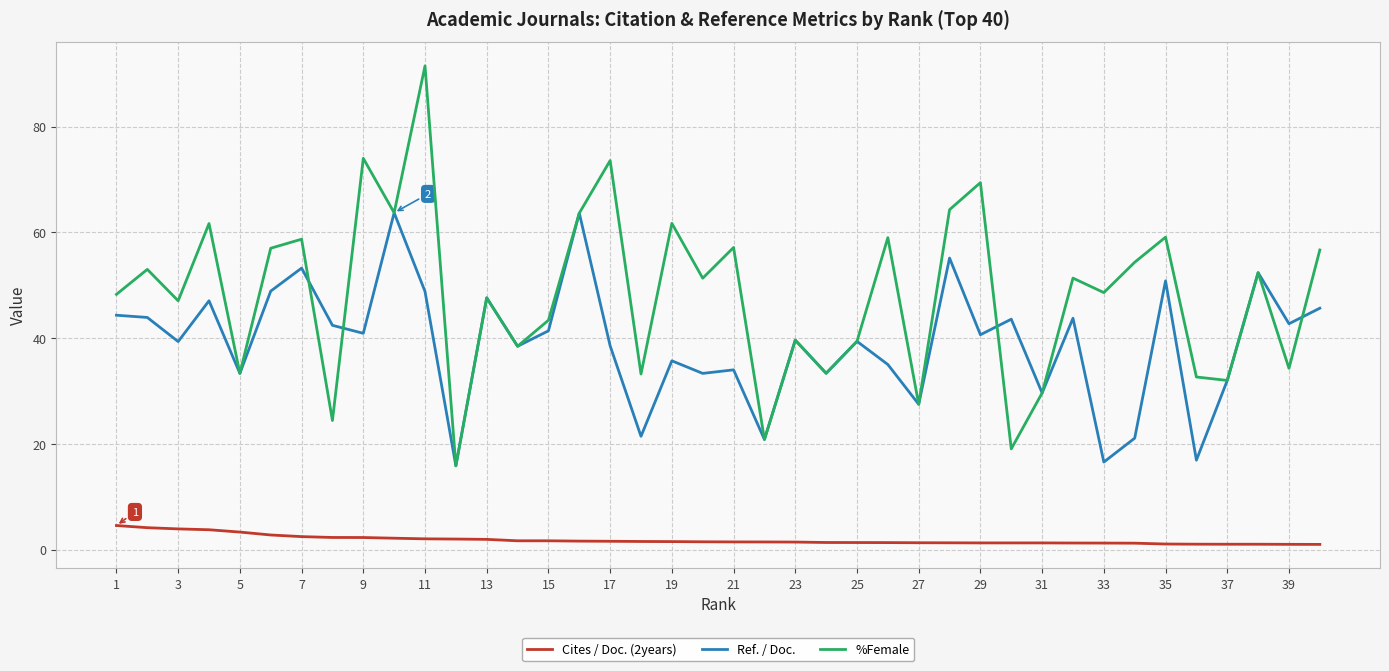

True or false: Cites / Doc. (2years) and %Female intersect in this chart.

False